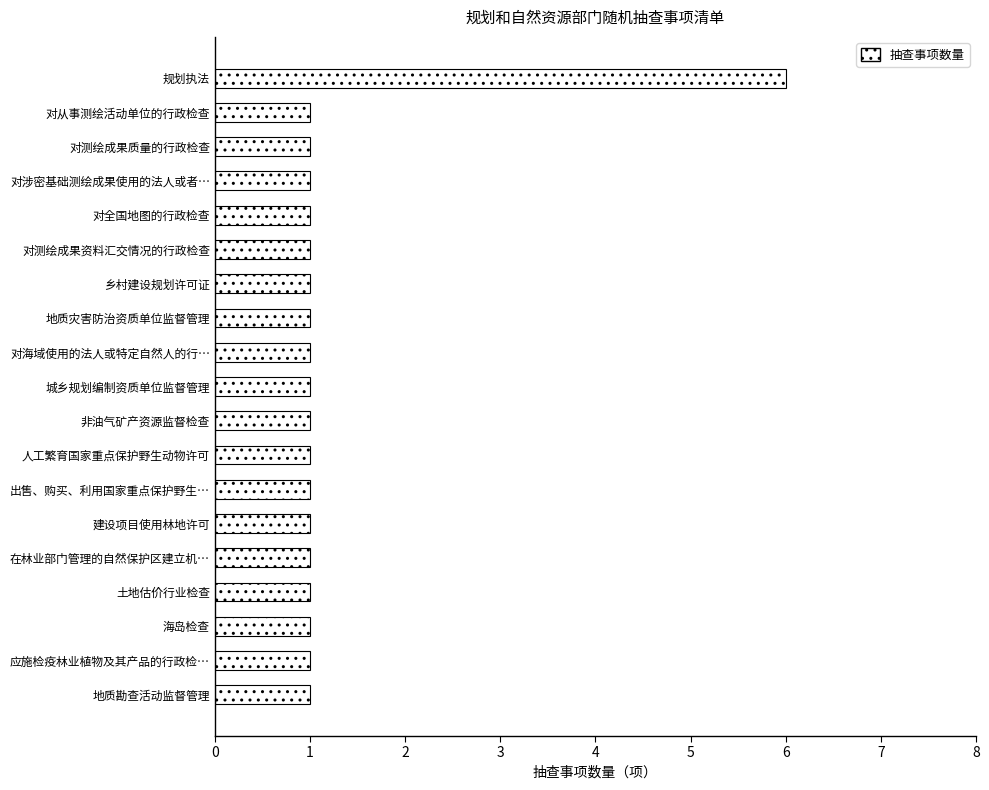

What is the ratio of the value at 乡村建设规划许可证 to the value at 对从事测绘活动单位的行政检查?

1.0